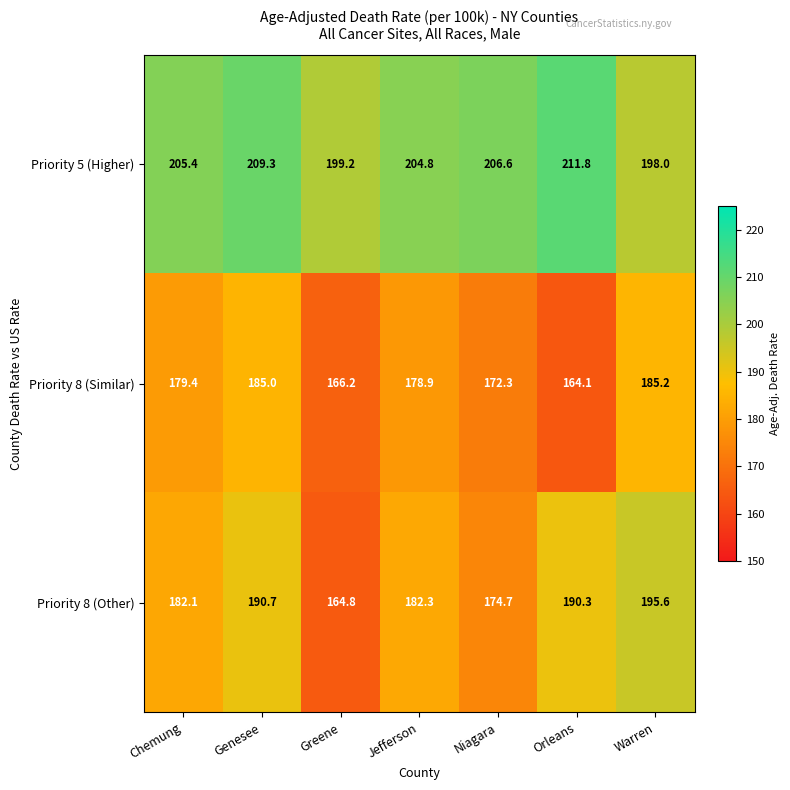

What is the average value of the Priority 8 (Similar) series?

175.9